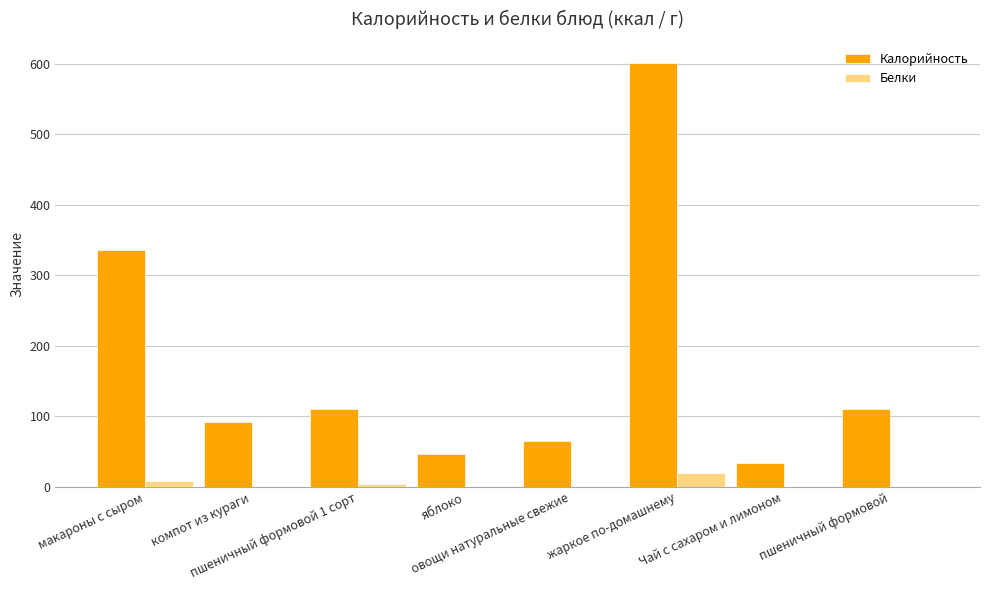

Which series has the largest total across all categories?

Калорийность